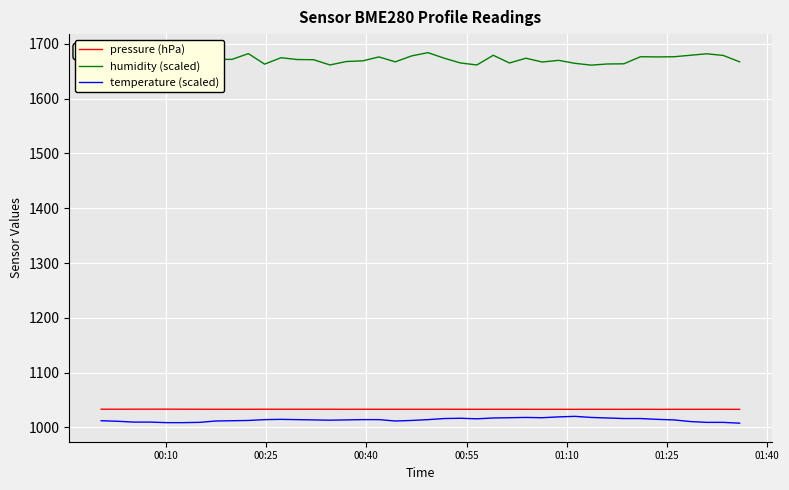

What is the smallest value displayed?

1007.5